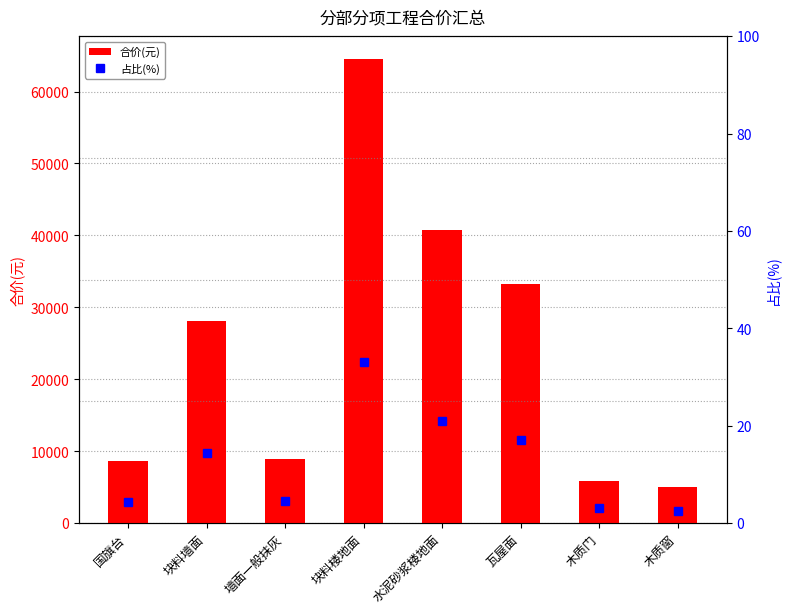

What is the sum of the 合价(元) values at 块料墙面 and 墙面一般抹灰?

37111.0